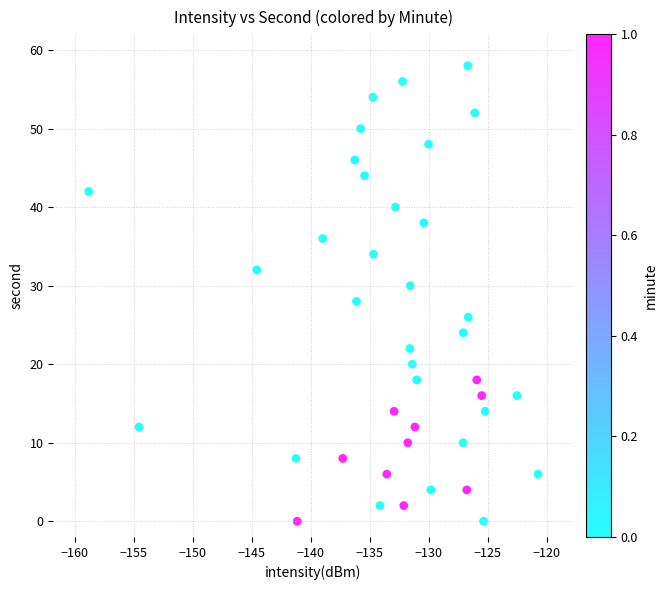

What is the range of Y values (max minus min)?

58